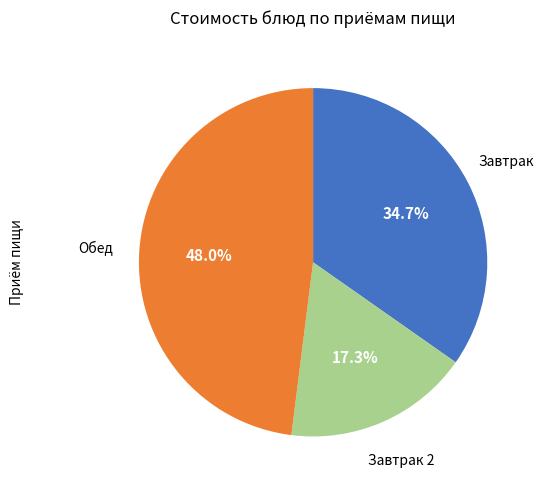

Is there a majority slice in this chart?

No